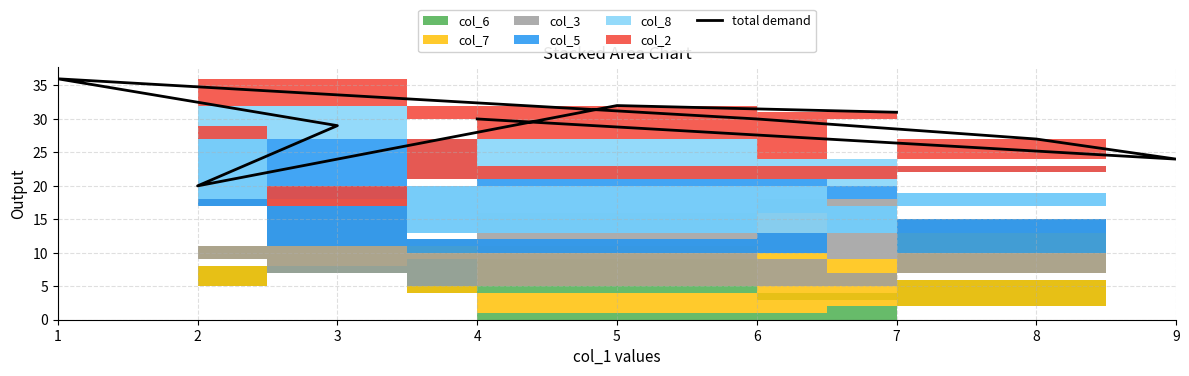

How many data points does each series have?

9